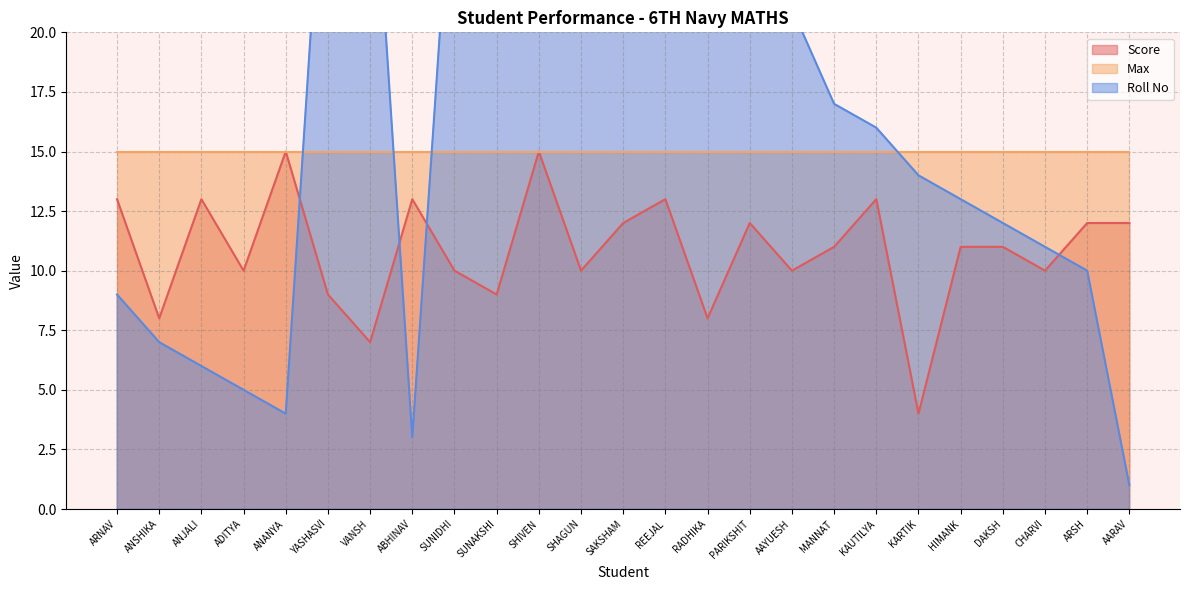

What position from the right is CHARVI?

3